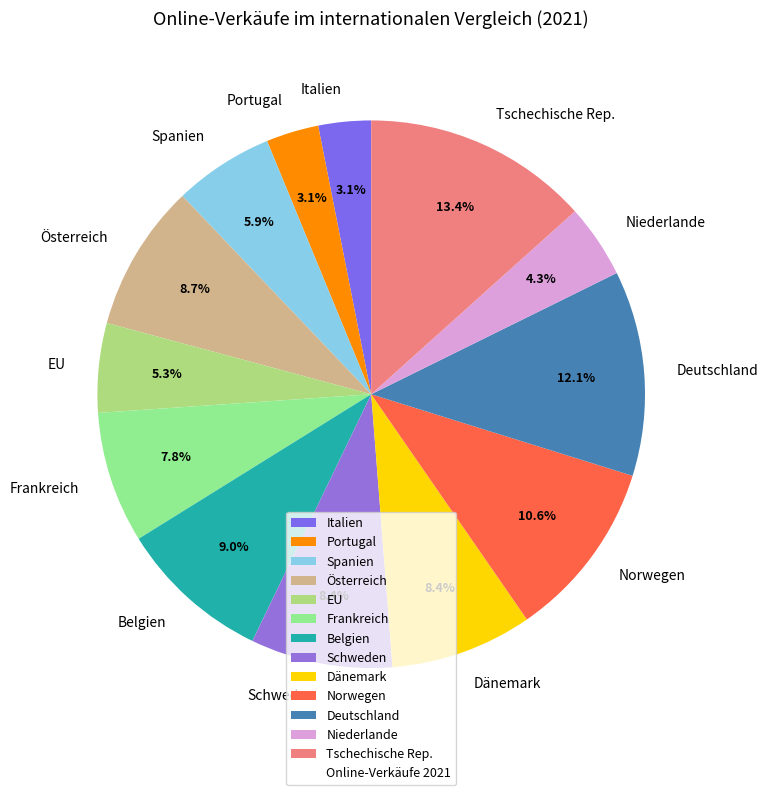

To the nearest percent, what portion does Tschechische Rep. represent?

13%